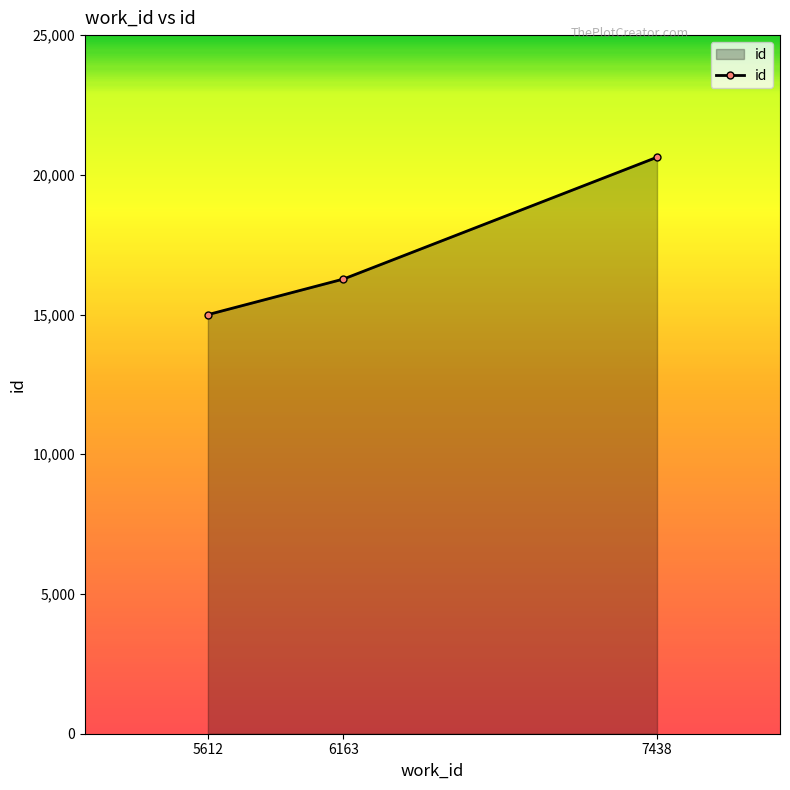

Reading left to right, transcribe all the data shown in this chart.

14997	16270	20630